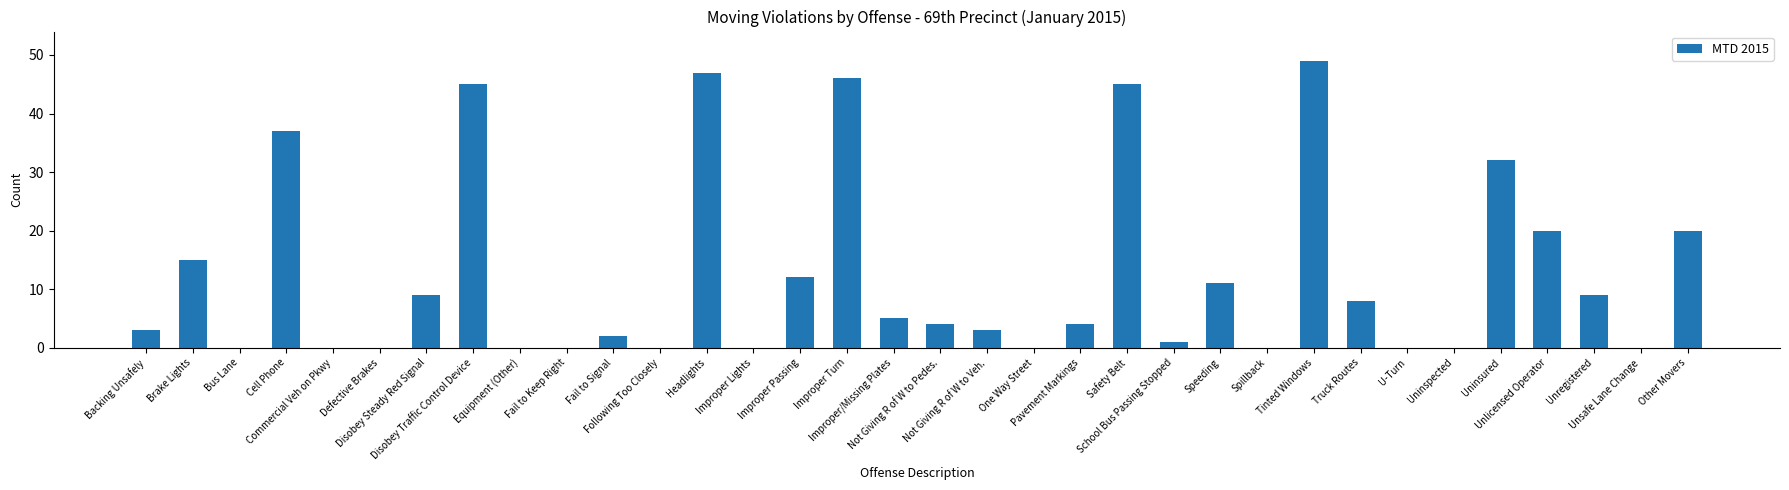

What is the sum of all values?

427